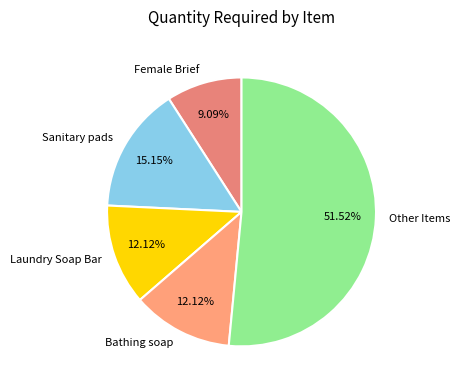

To the nearest percent, what portion does Bathing soap represent?

12%